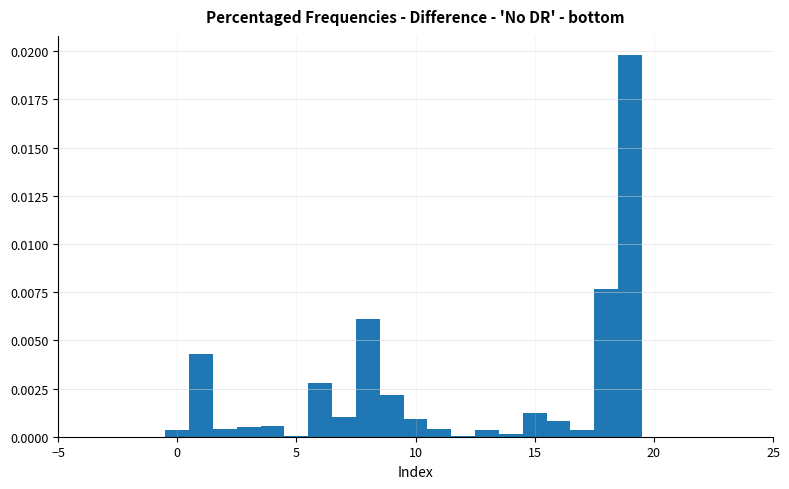

Read against the x-axis, roughly where is the centre of the tallest bar?

19.0